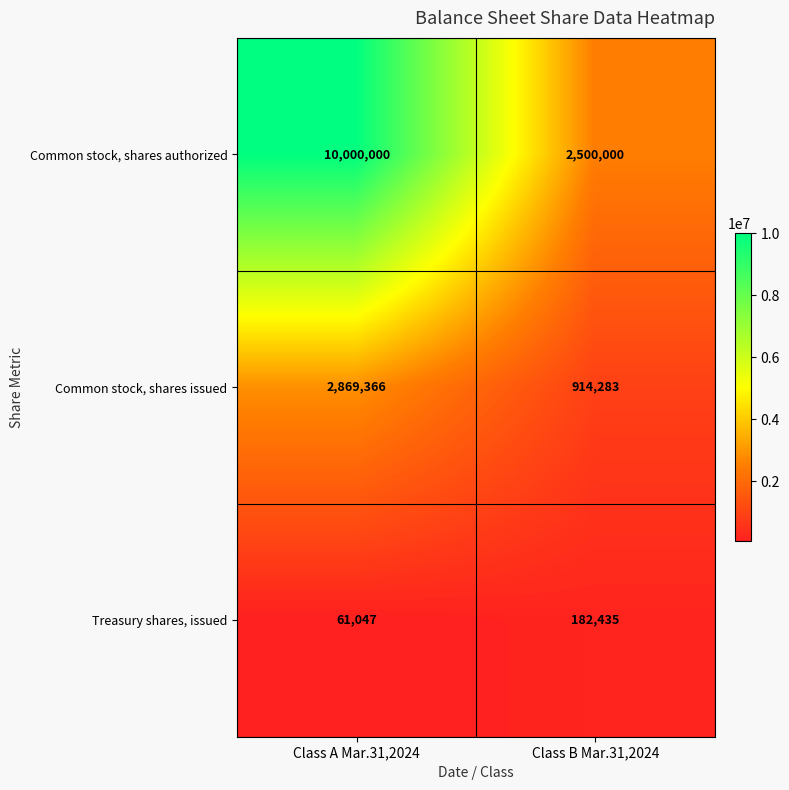

What is the spread (max minus min) of values at Class A Mar.31,2024?

9938953